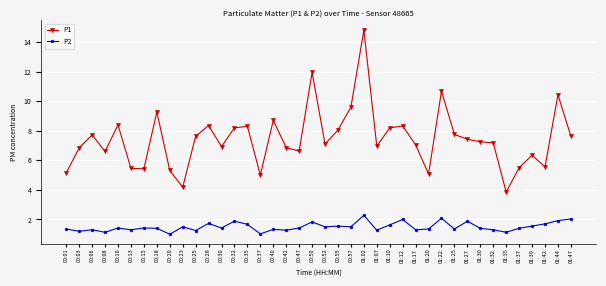

How many lines are shown in the chart?

2